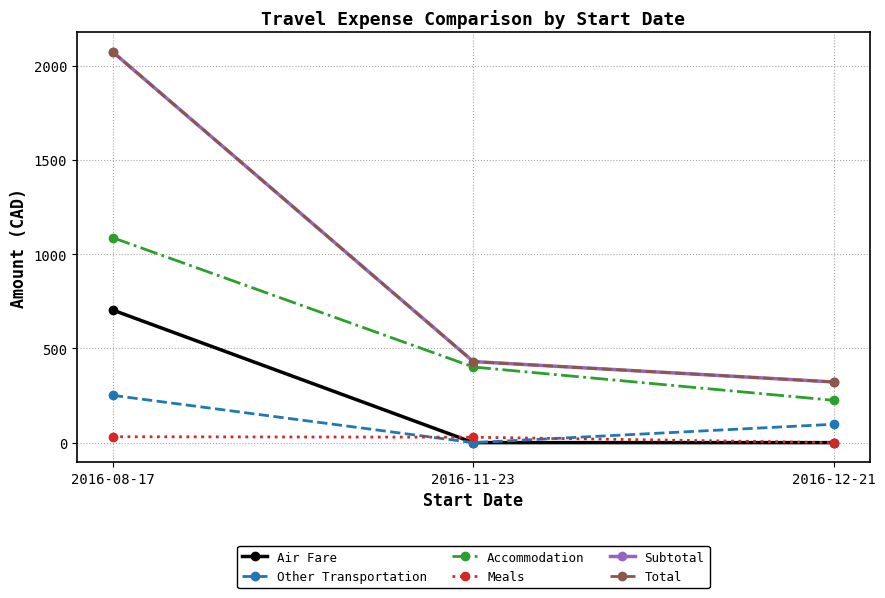

What is the average value of the Subtotal series?

941.7